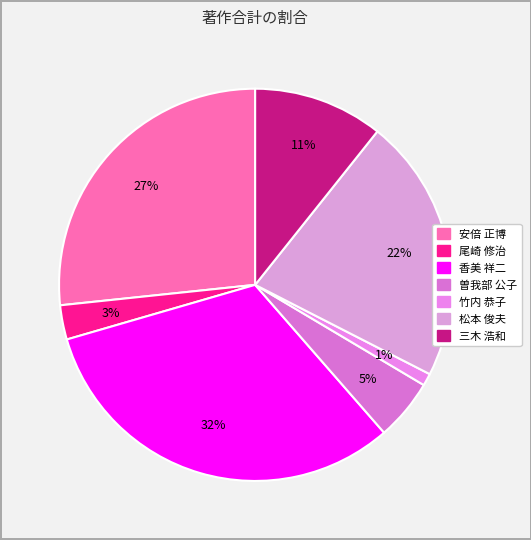

What percentage is the 竹内 恭子 slice, to the nearest percent?

1%